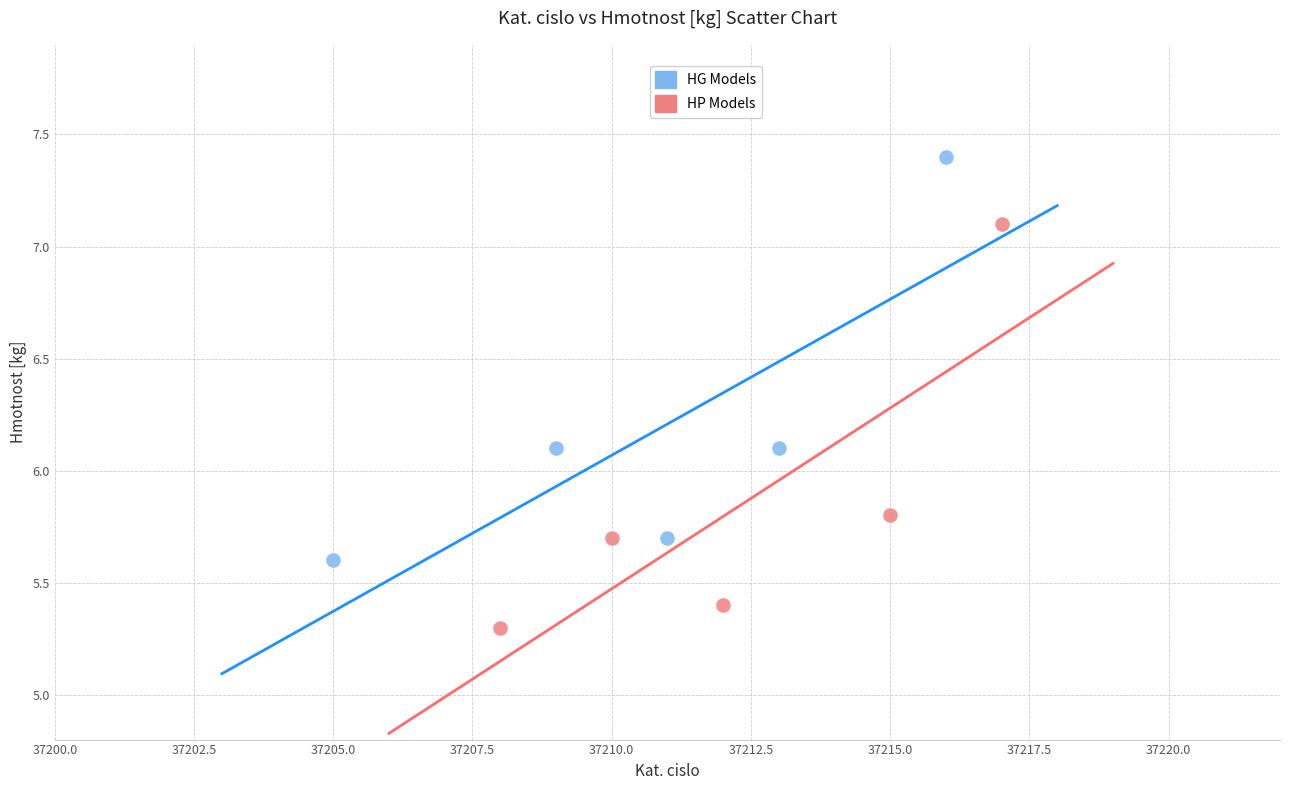

Which series contains the lowest Y value?

HP Models